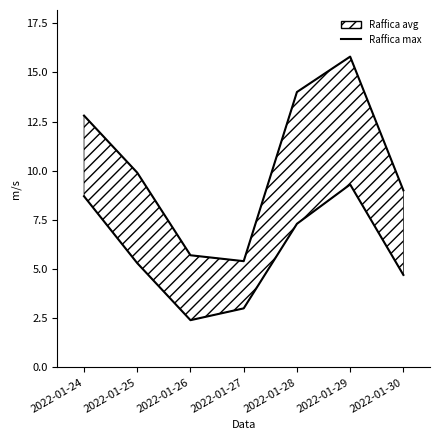

Read the Raffica max value at 2022-01-24.

12.8